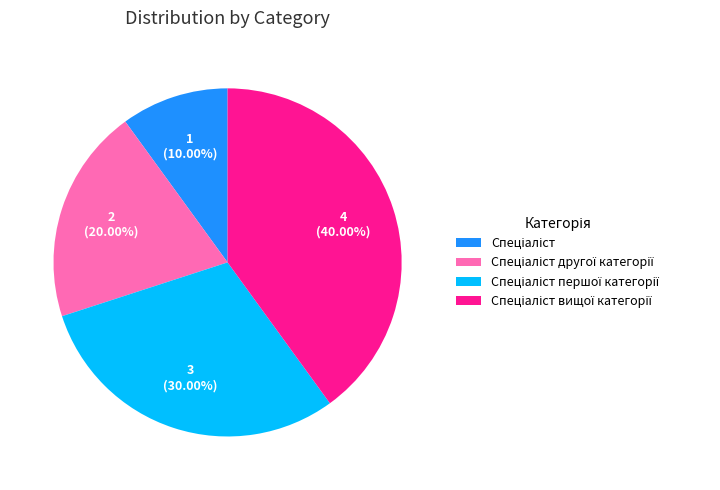

Does any single category account for the majority?

No